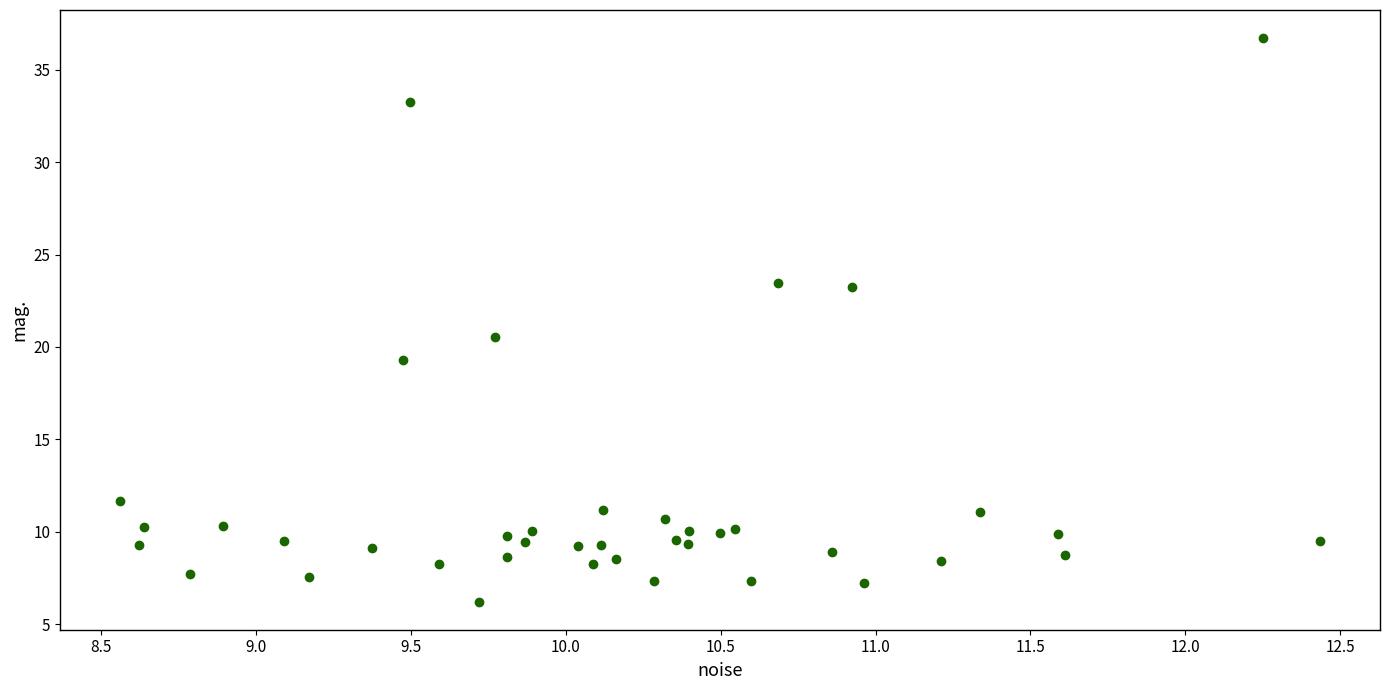

What Y value in the scatter plot is closest to 21?

20.6